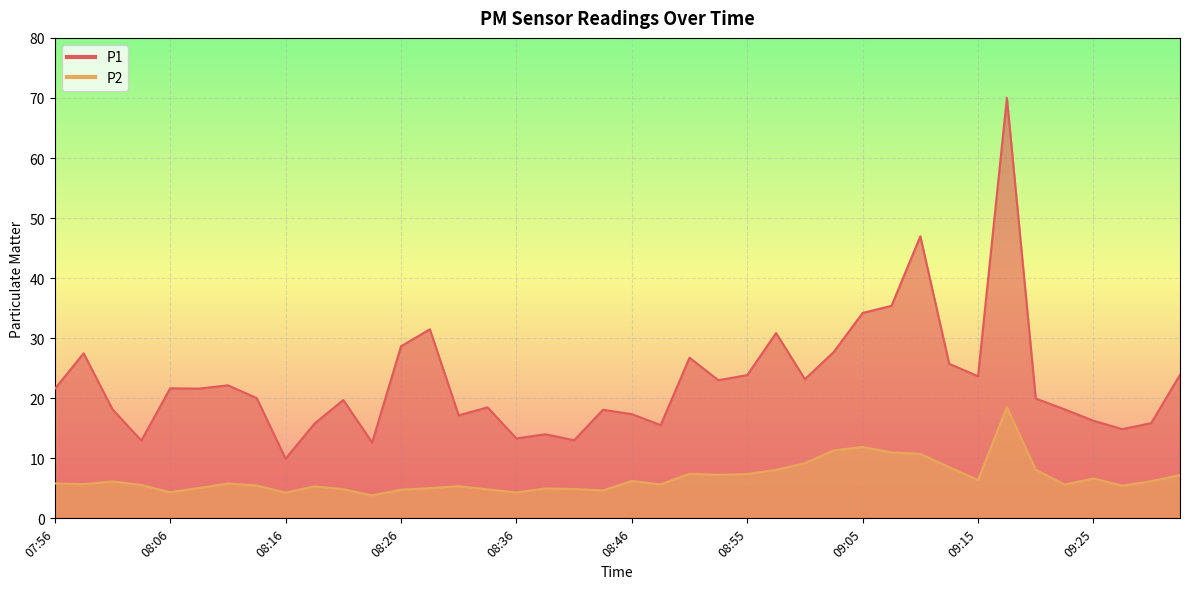

At how many categories does at least one series exceed 22?

17